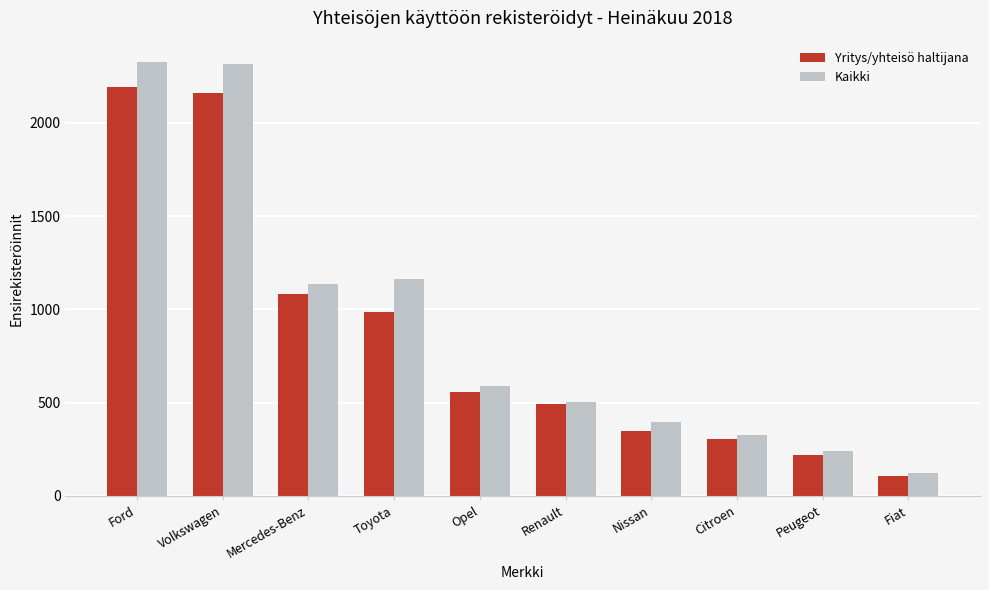

At which category is the sum across all series the highest?

Ford